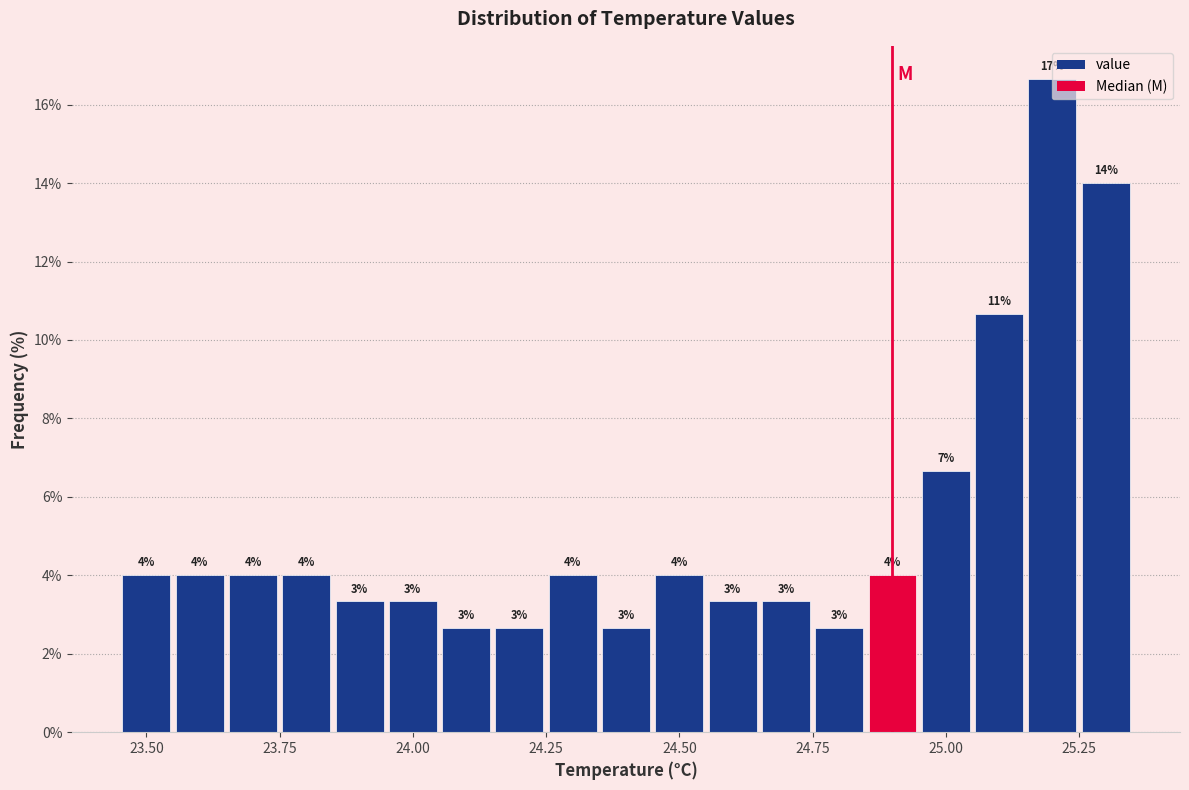

Read against the x-axis, roughly where is the centre of the tallest bar?

25.20